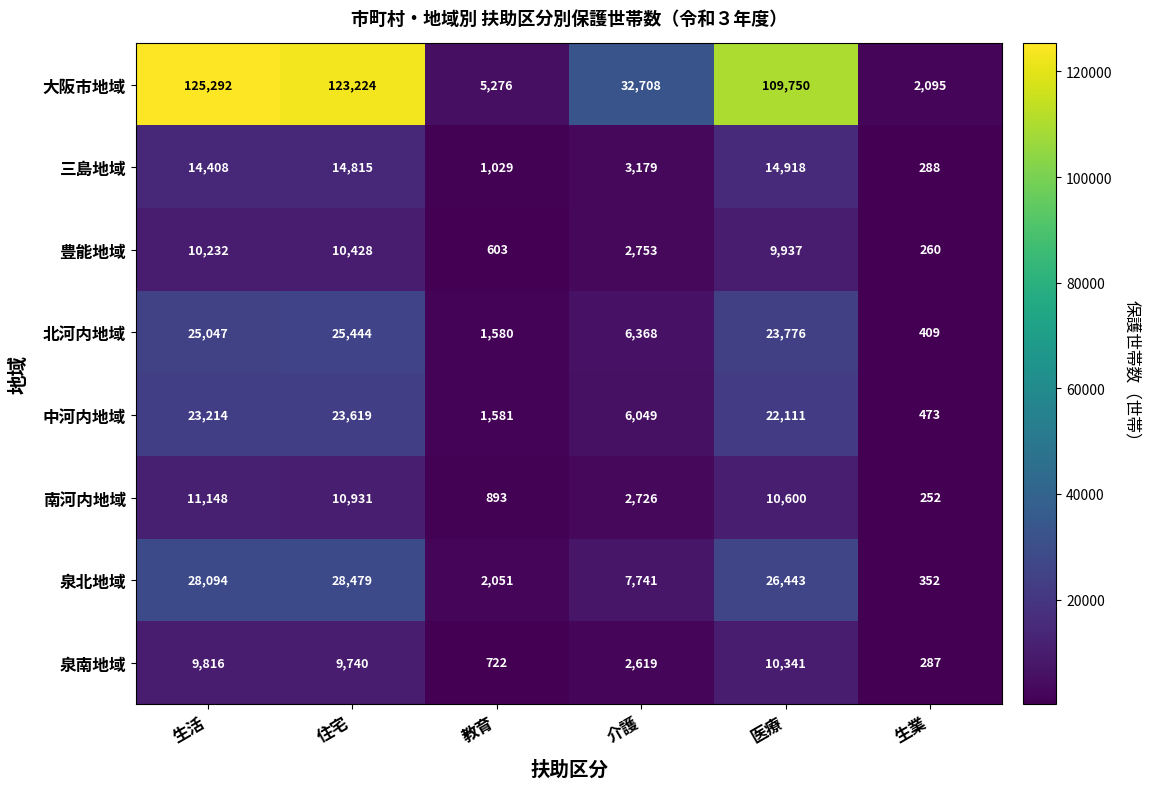

What is the minimum value shown in the chart?

252